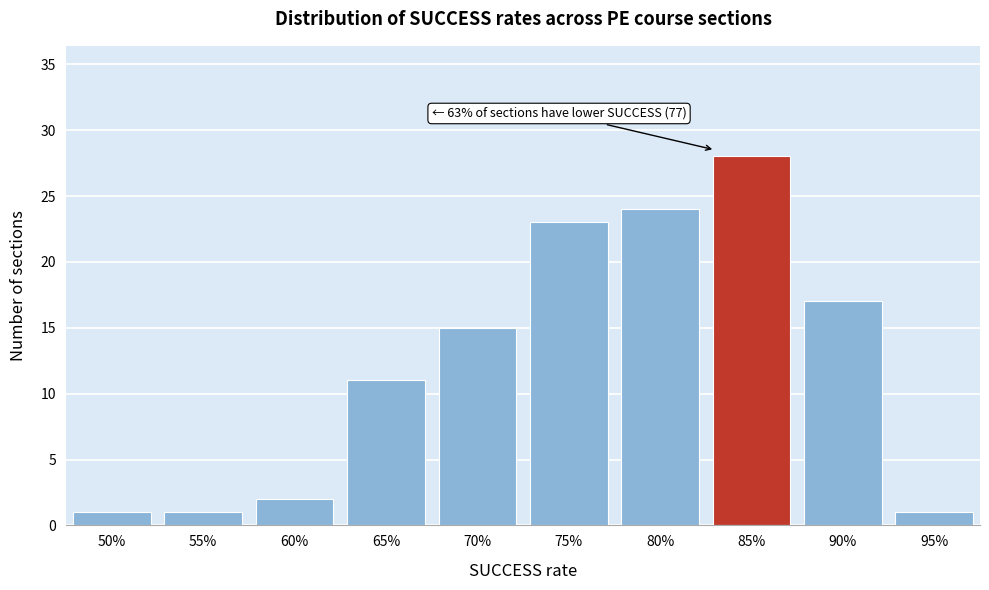

Reading right to left, list all the values displayed in this chart.

95%=1	90%=17	85%=28	80%=24	75%=23	70%=15	65%=11	60%=2	55%=1	50%=1